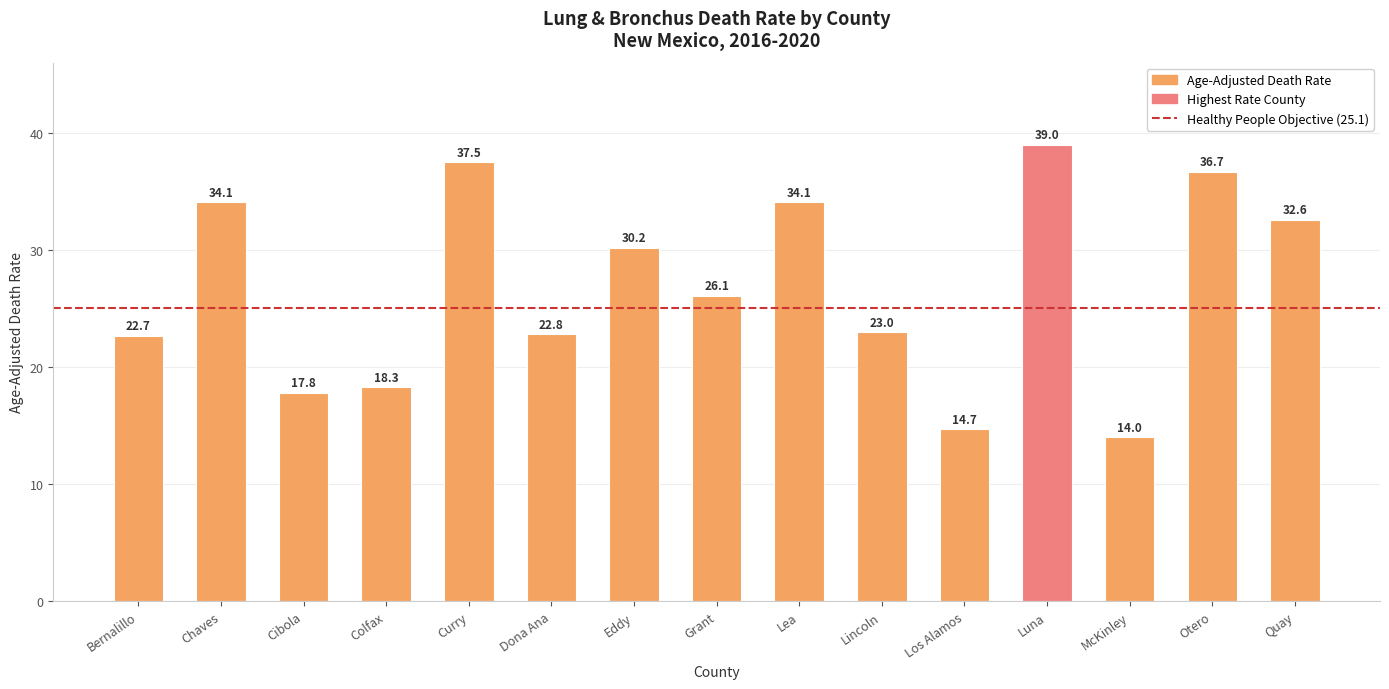

At which category does the chart reach its minimum across all series?

McKinley